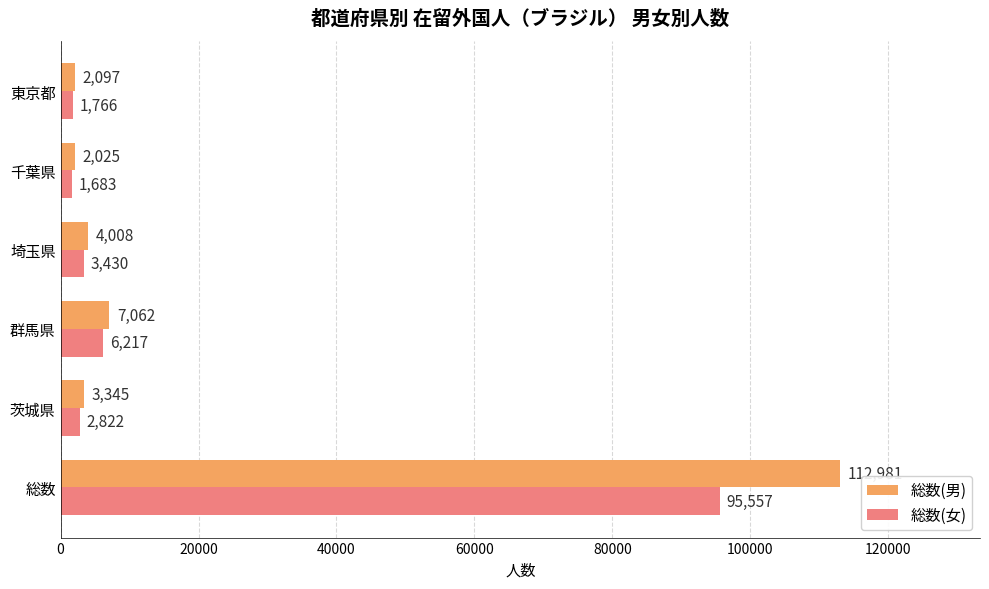

True or false: 総数(女) has a value of 2822 at 茨城県.

True